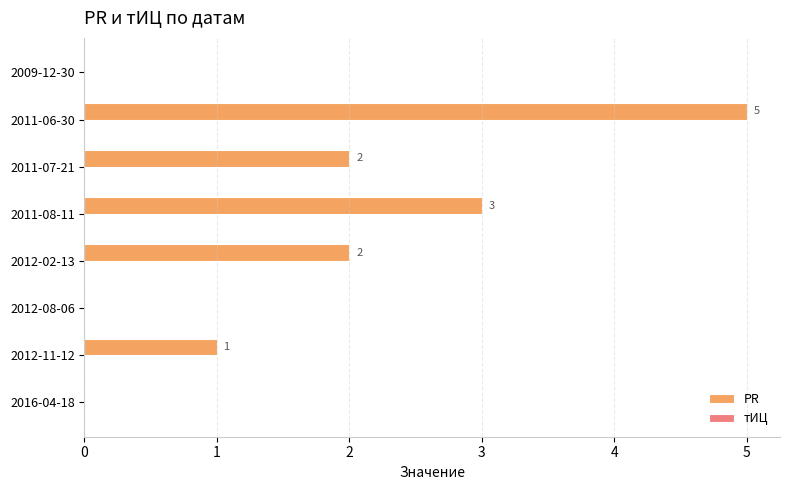

The value at 2011-08-11 is 3. True or false?

True